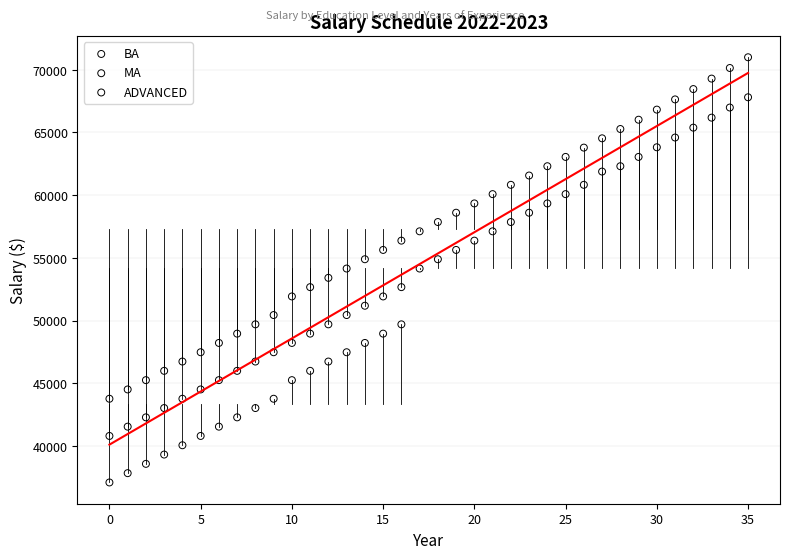

Which series reaches the maximum Y coordinate?

ADVANCED